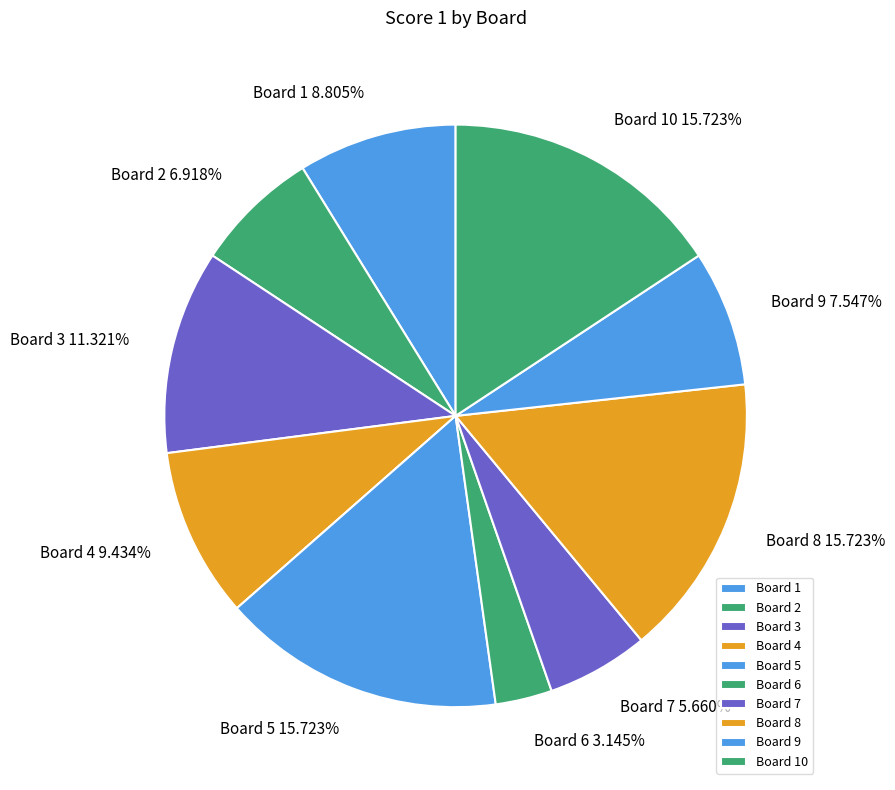

Which has a higher value, Board 7 or Board 9?

Board 9